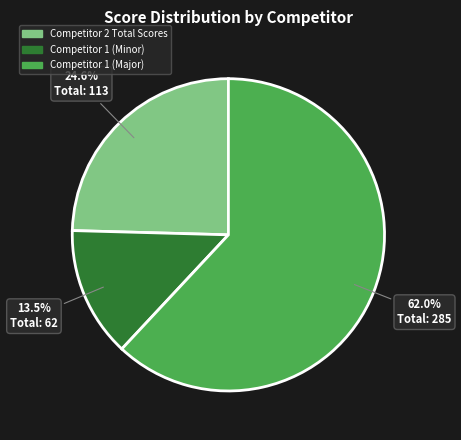

Count the number of slices in the pie.

3